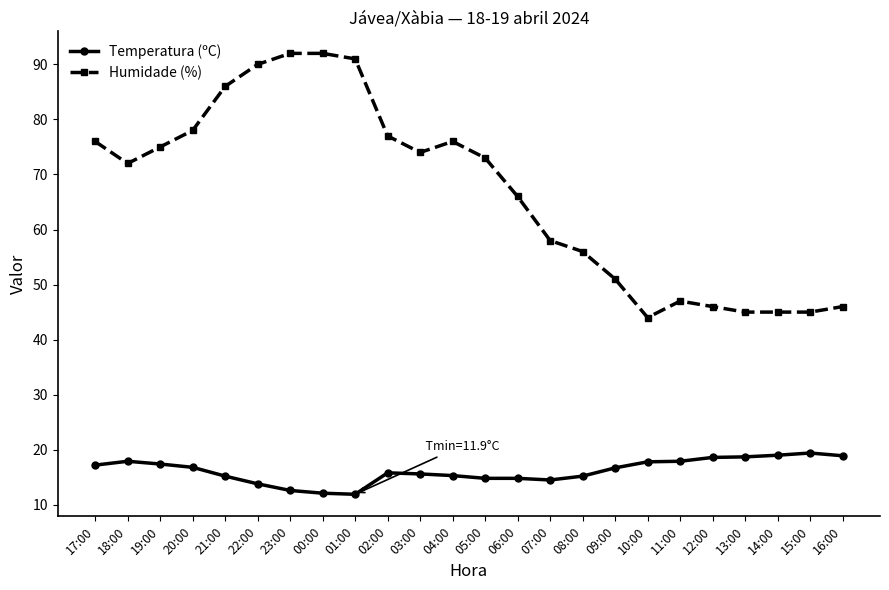

At which label is Humidade (%) closest to 68?

06:00